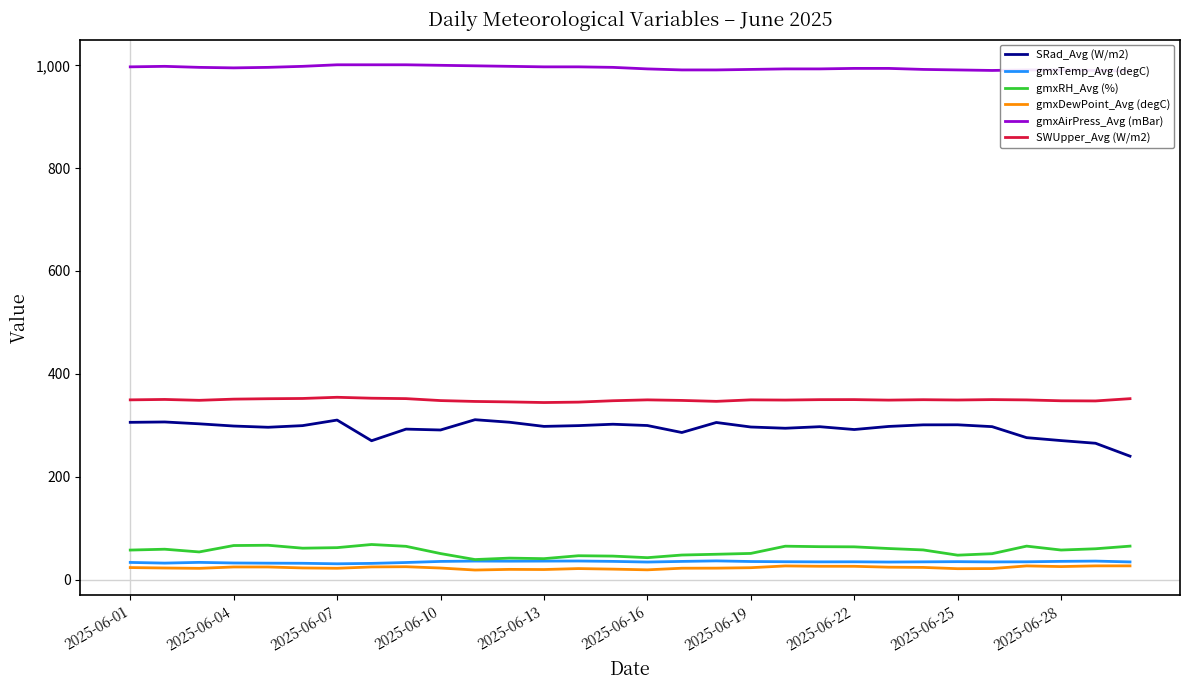

How many lines are shown in the chart?

6